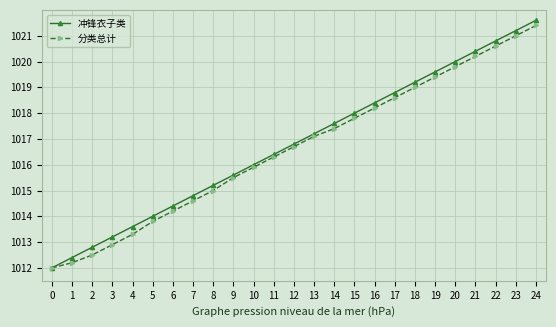

Is it true that 冲锋衣子类 equals 1018.4 at 16?

True